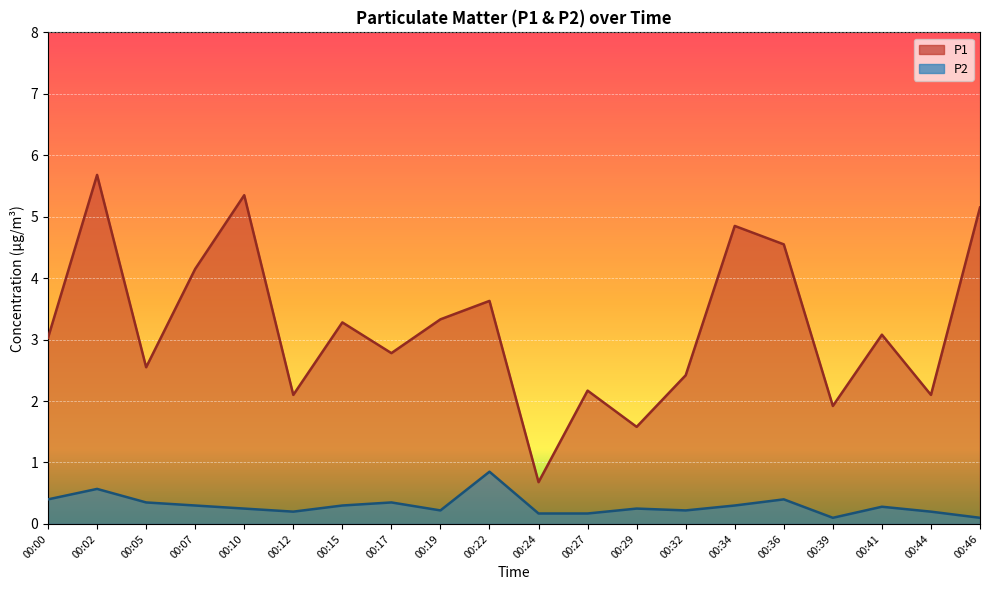

Reading right to left, list all the values displayed in this chart.

P1: 00:46=5.2	00:44=2.1	00:41=3.1	00:39=1.9	00:36=4.5	00:34=4.8	00:32=2.4	00:29=1.6	00:27=2.2	00:24=0.7	00:22=3.6	00:19=3.3	00:17=2.8	00:15=3.3	00:12=2.1	00:10=5.3	00:07=4.2	00:05=2.5	00:02=5.7	00:00=3.0
P2: 00:46=0.1	00:44=0.2	00:41=0.3	00:39=0.1	00:36=0.4	00:34=0.3	00:32=0.2	00:29=0.2	00:27=0.2	00:24=0.2	00:22=0.8	00:19=0.2	00:17=0.3	00:15=0.3	00:12=0.2	00:10=0.2	00:07=0.3	00:05=0.3	00:02=0.6	00:00=0.4